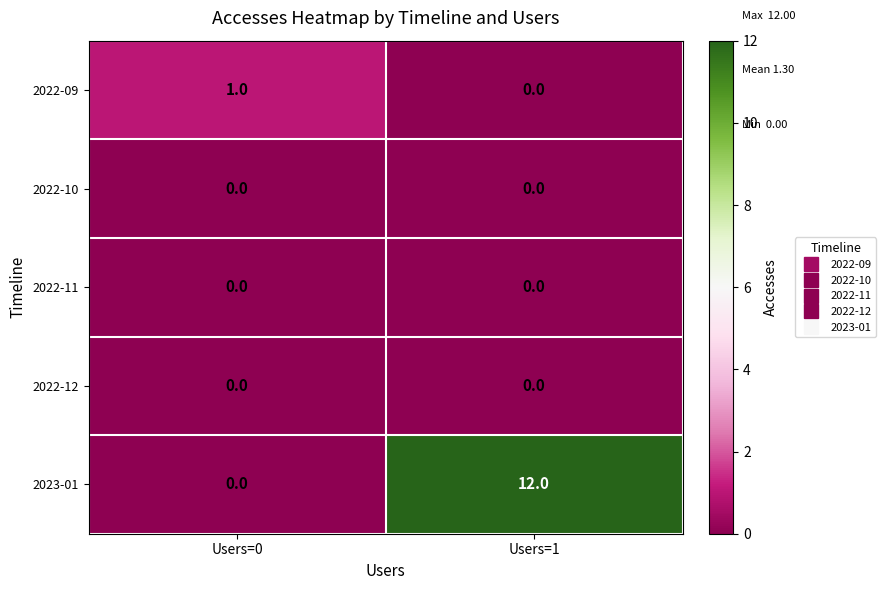

What is the sum of all 2023-01 values?

12